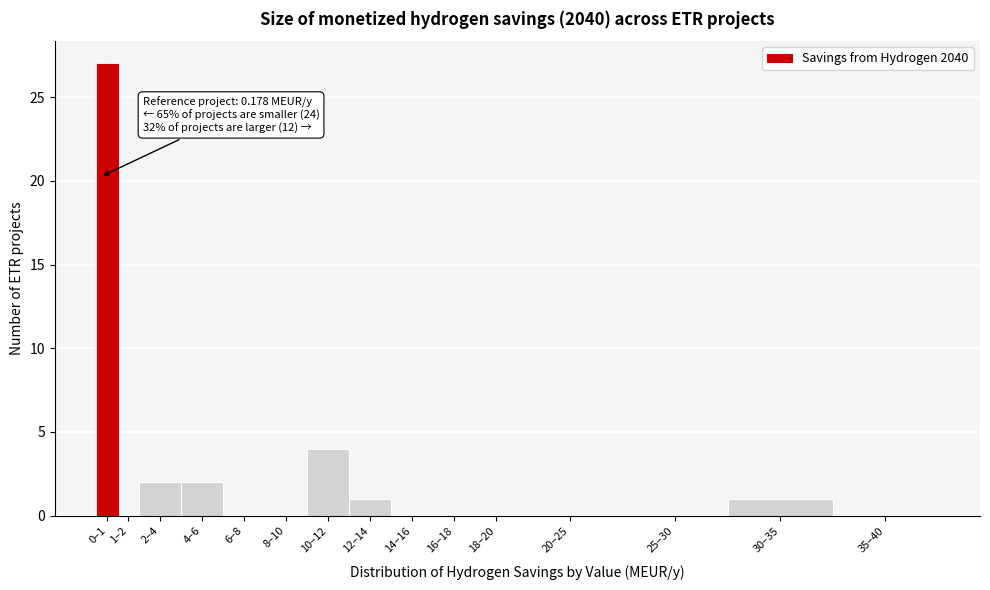

Reading right to left, transcribe all the data shown in this chart.

35–40=0	30–35=1	25–30=0	20–25=0	18–20=0	16–18=0	14–16=0	12–14=1	10–12=4	8–10=0	6–8=0	4–6=2	2–4=2	1–2=0	0–1=27